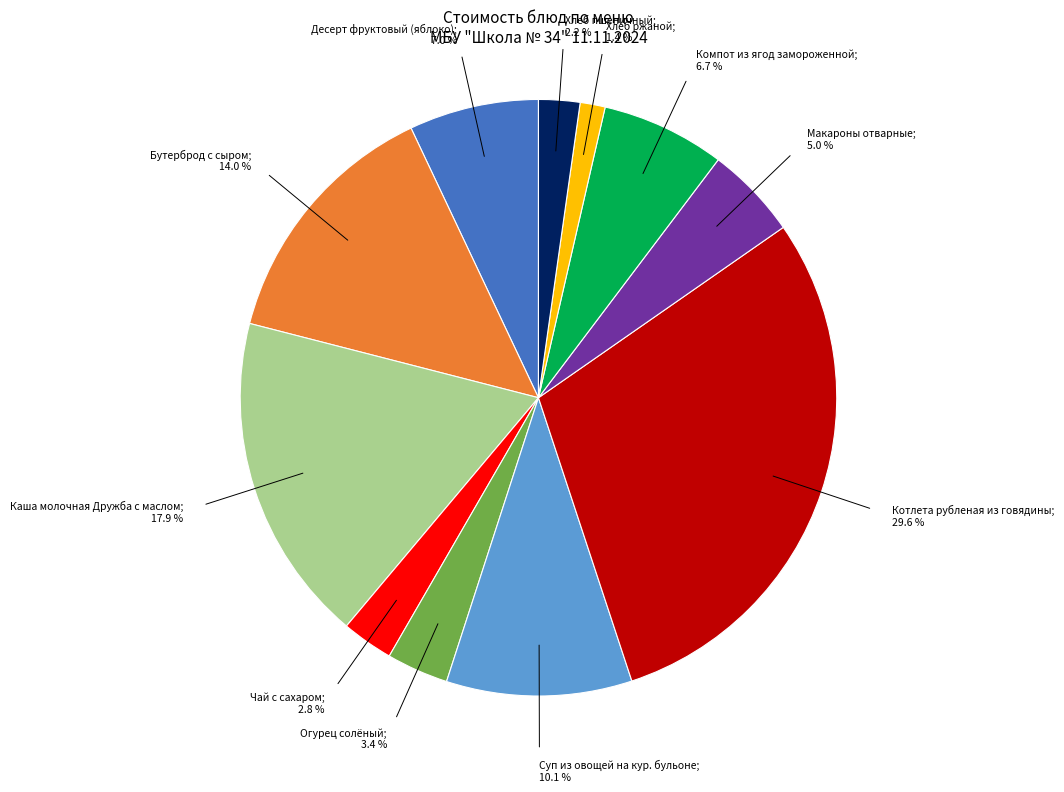

How many segments does this pie chart have?

11